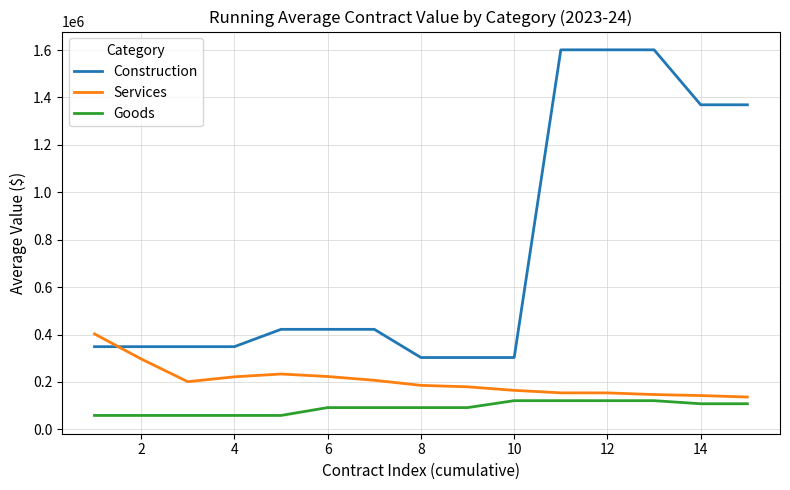

What is the difference between the maximum and minimum values in the Services series?

266227.1